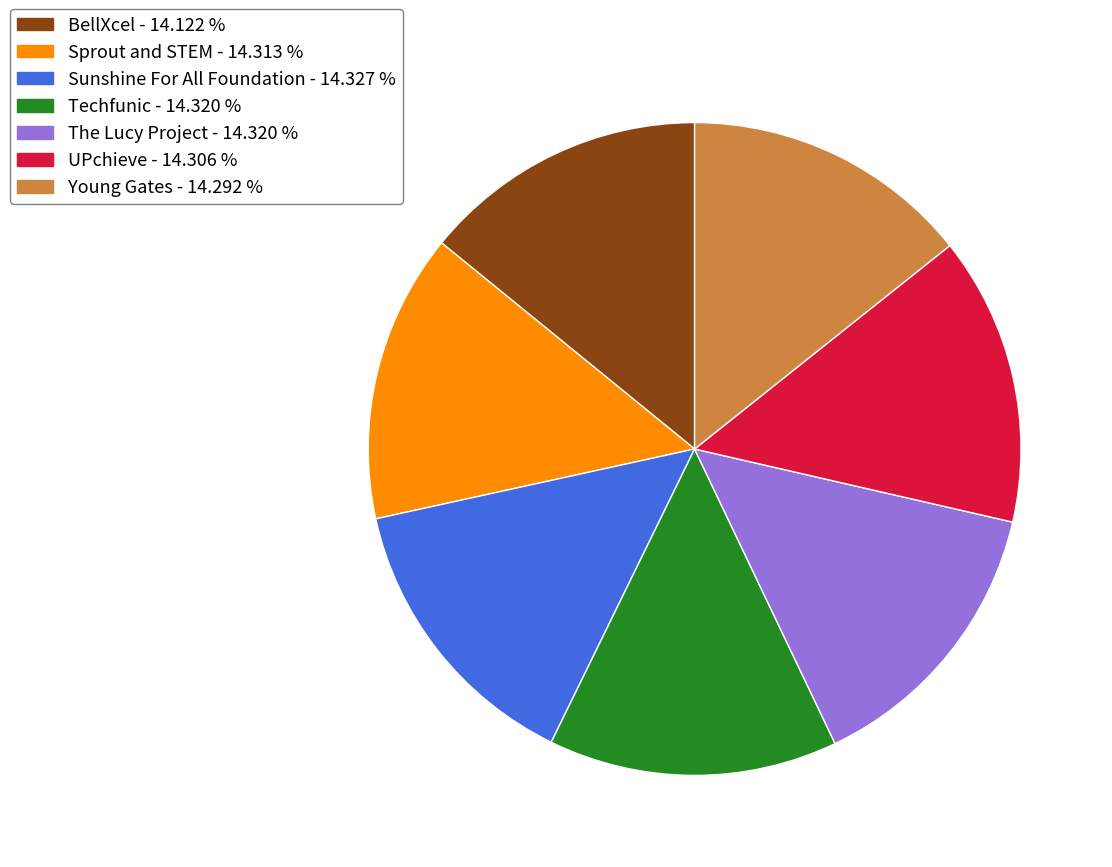

Combined, do BellXcel and The Lucy Project account for over 50%?

No